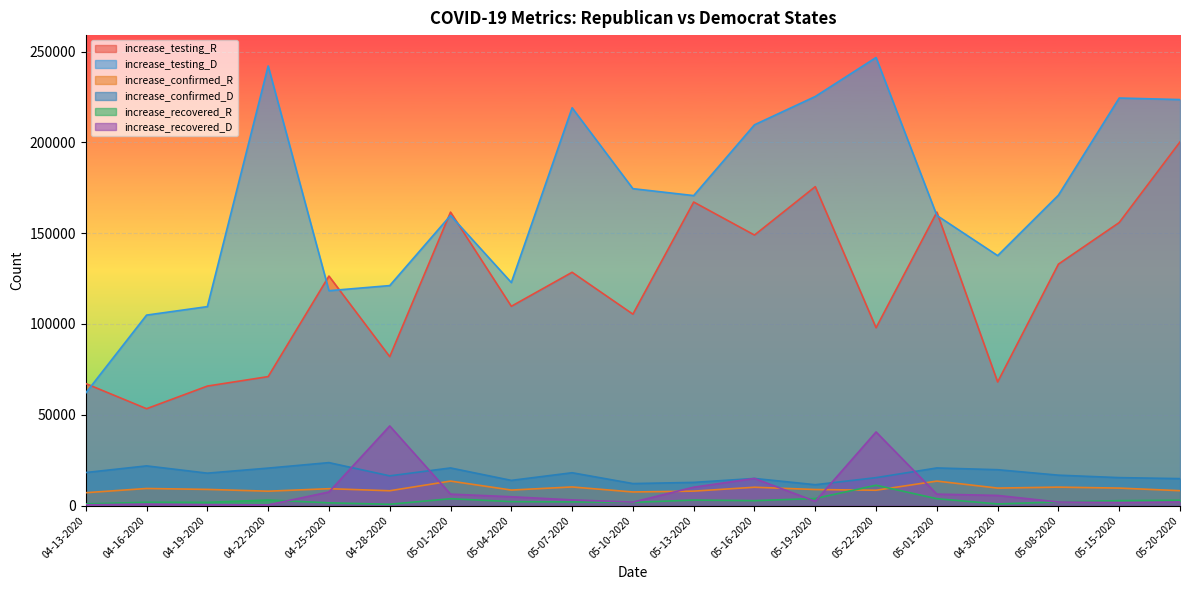

Where is increase_confirmed_D nearest to the value 17561?

04-19-2020